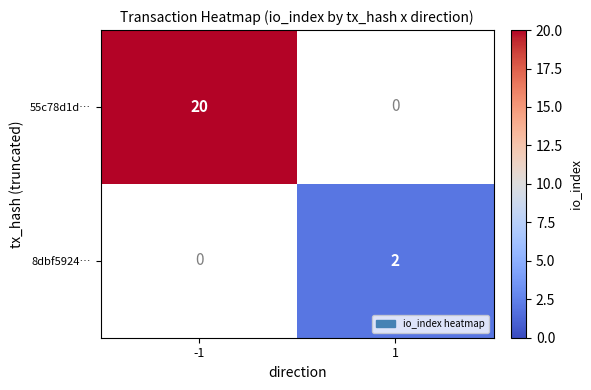

Is it true that 55c78d1d… equals 14 at -1?

False